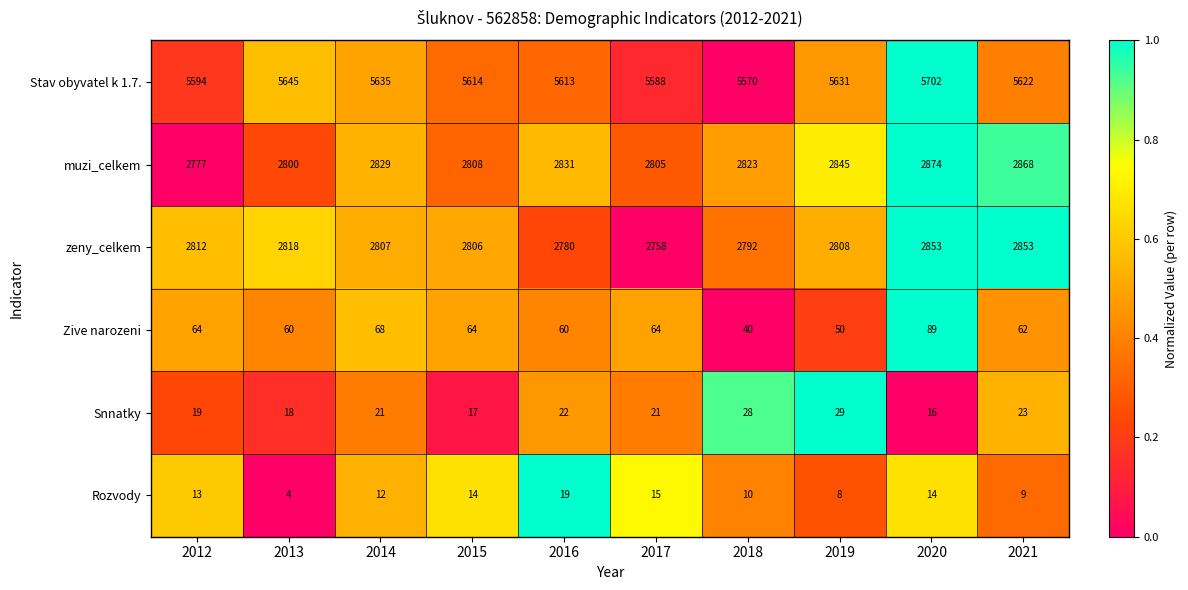

What is the total value across all series at 2015?

11323